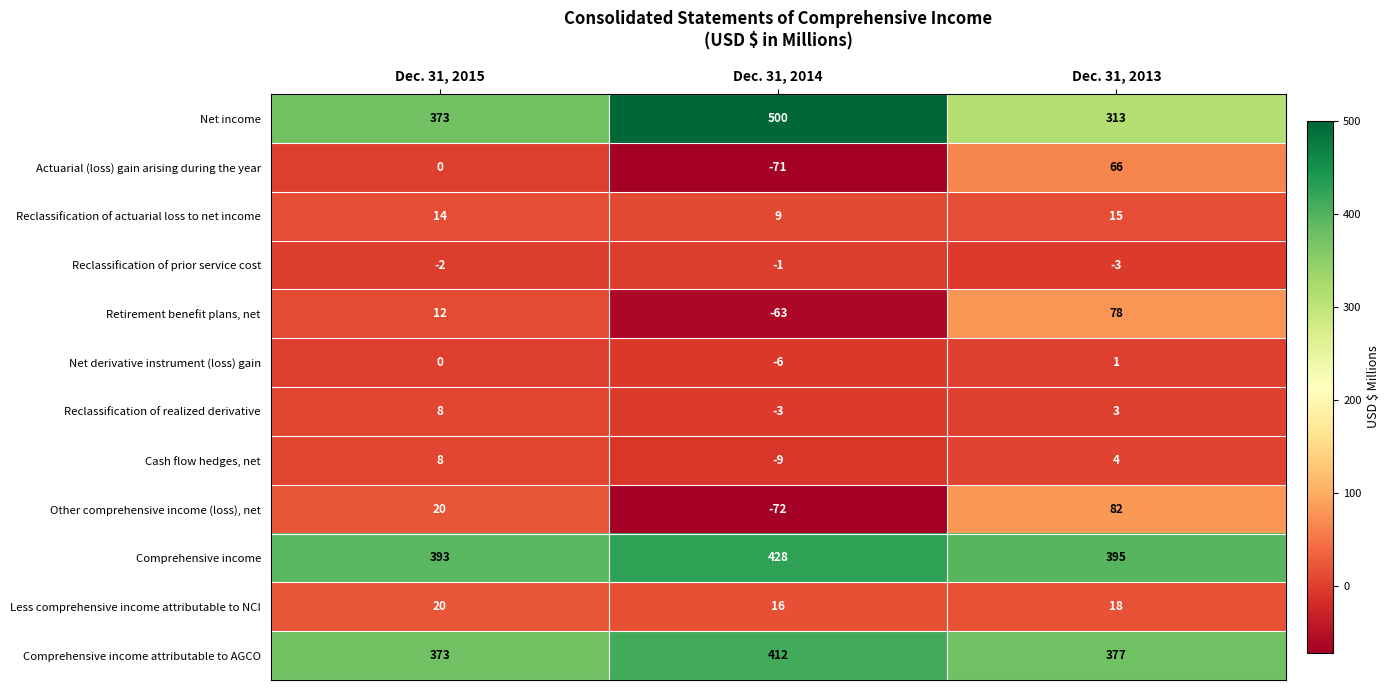

True or false: Reclassification of actuarial loss to net income has a value of 9 at Dec. 31, 2013.

False